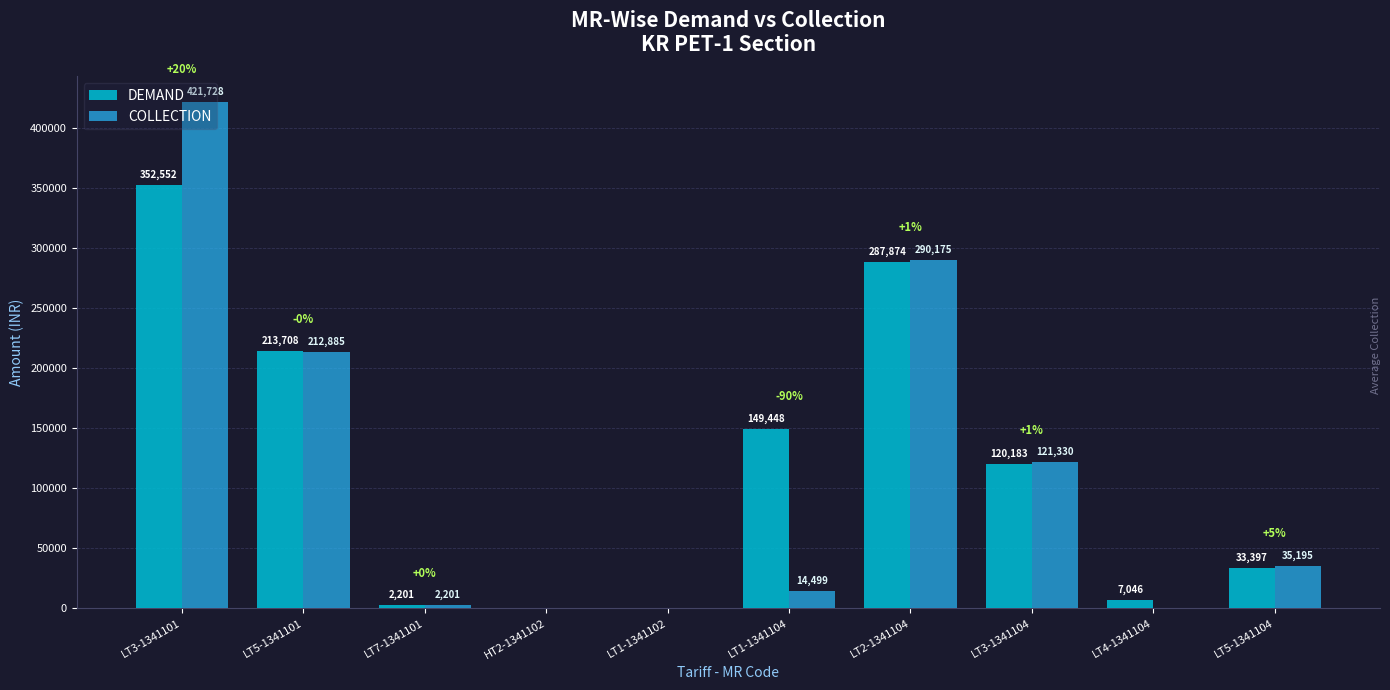

True or false: COLLECTION has a value of 290175.0 at LT2-1341104.

True